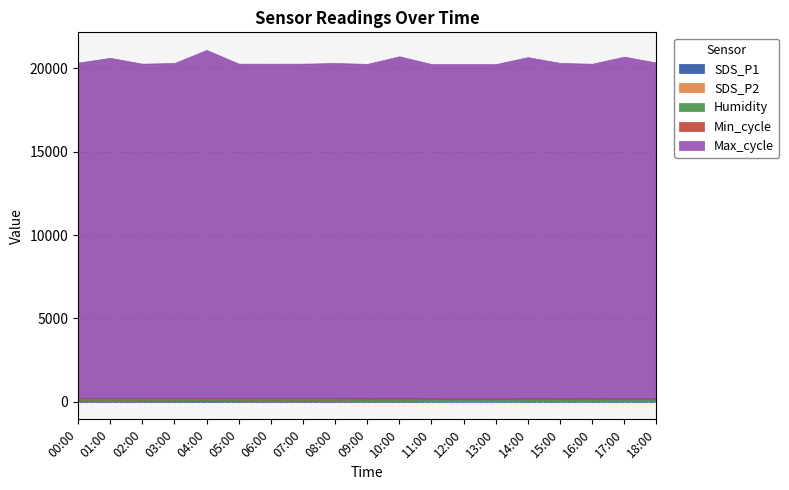

True or false: Humidity has more than 2 interior local peaks.

False